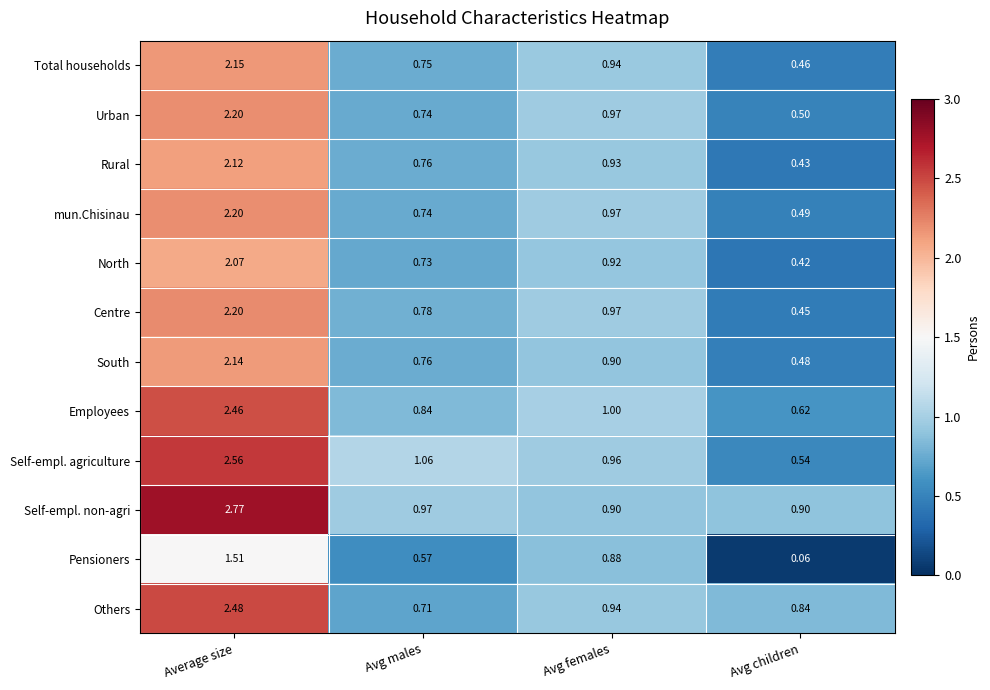

At which label does Self-empl. agriculture reach its peak?

Average size